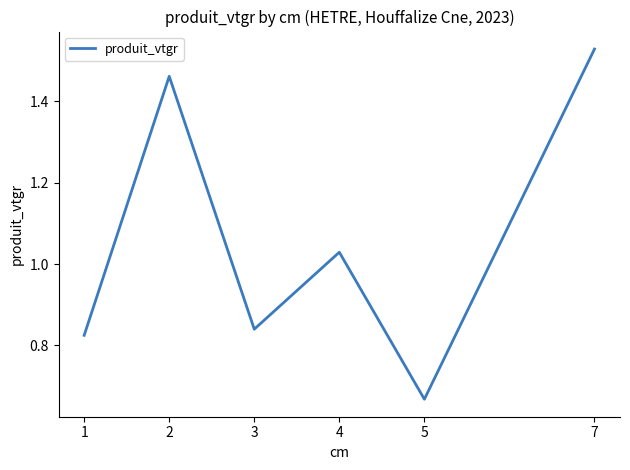

Where is the first local maximum?

2